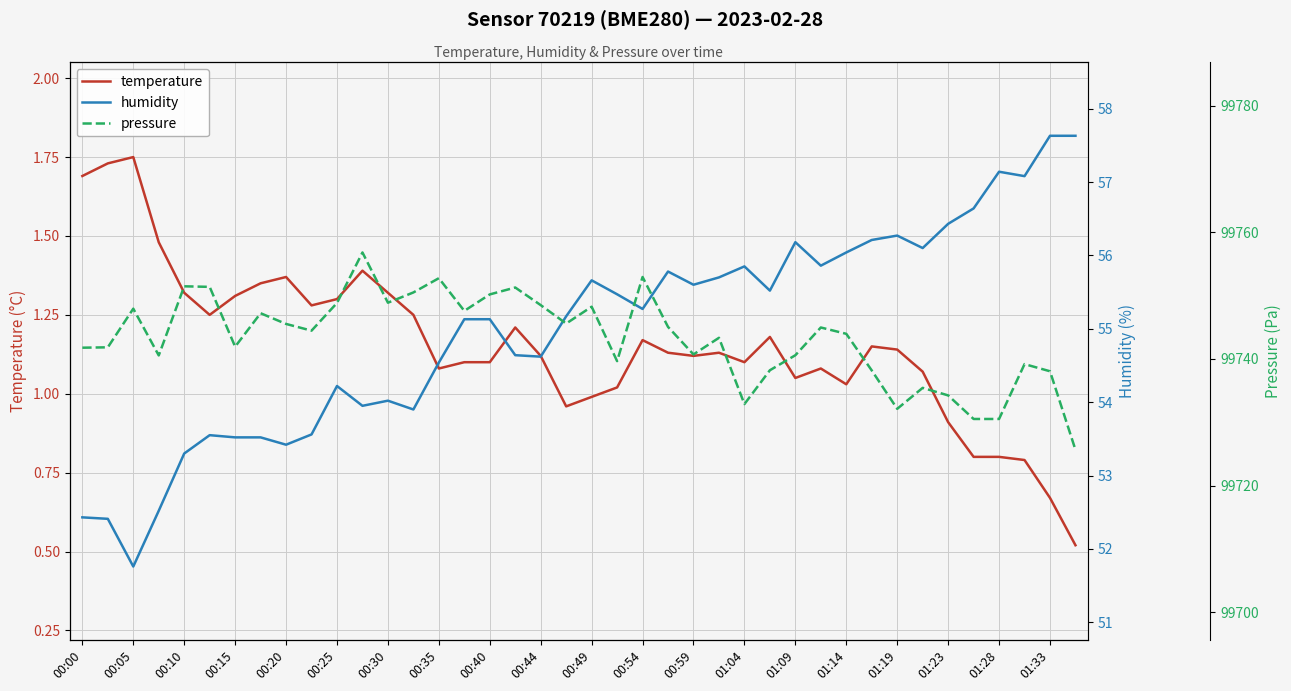

How many distinct data groups are displayed?

3